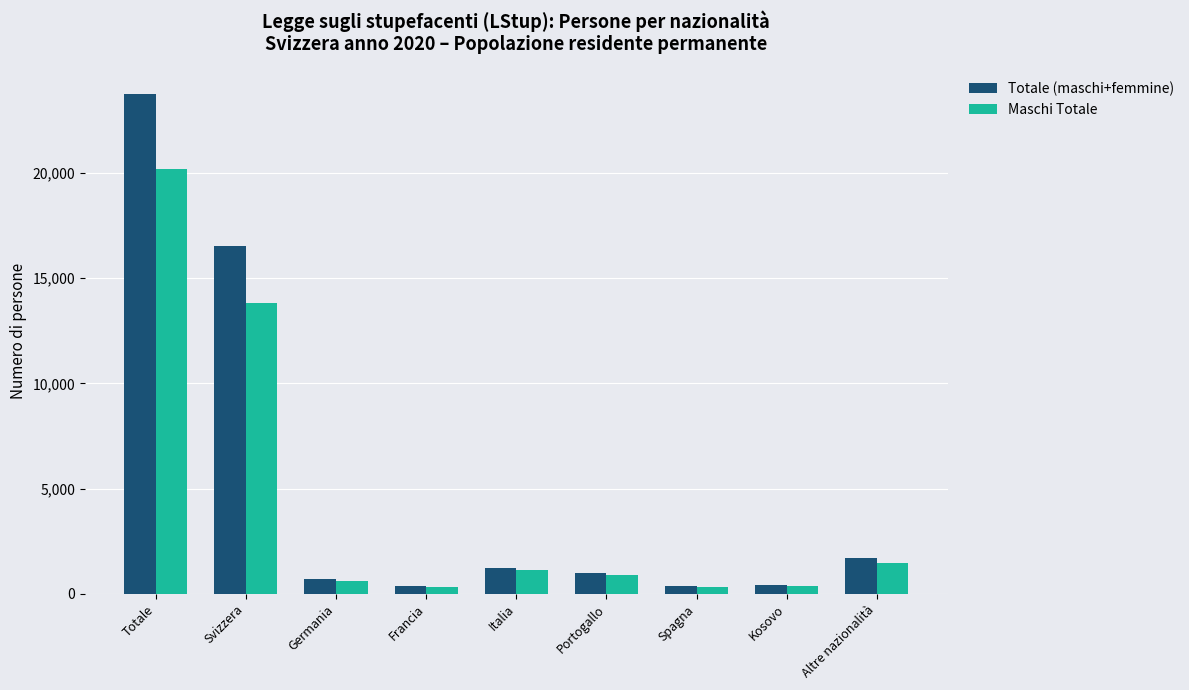

What is the total value across all series at Spagna?

658